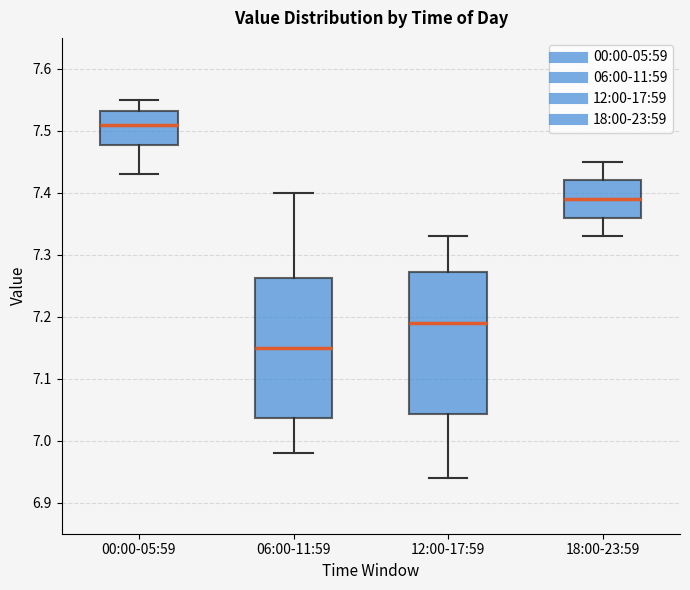

Which box's median line is the lowest?

06:00-11:59